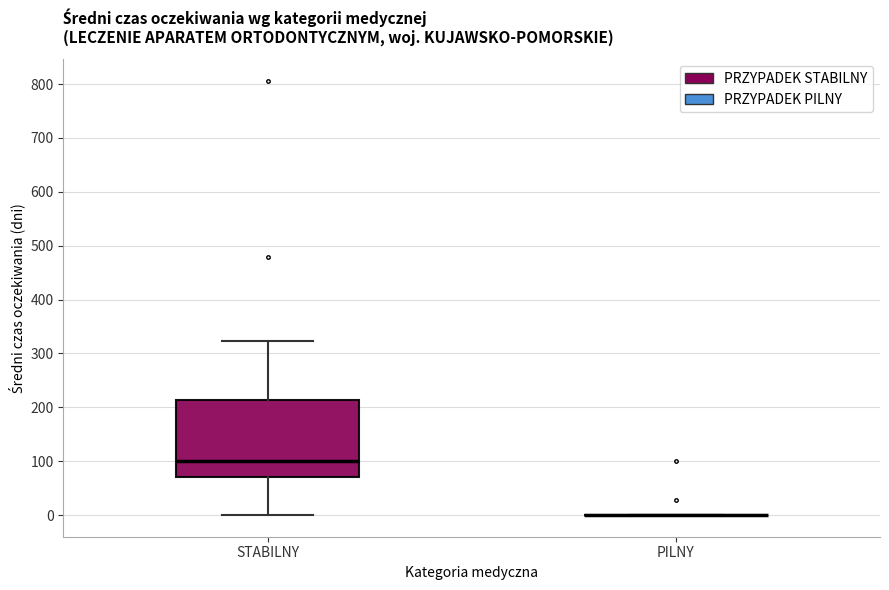

Where does the lower whisker of the box for STABILNY end on the y-axis? The values are not printed on the chart, so give them approximately, as read against the axis.

0